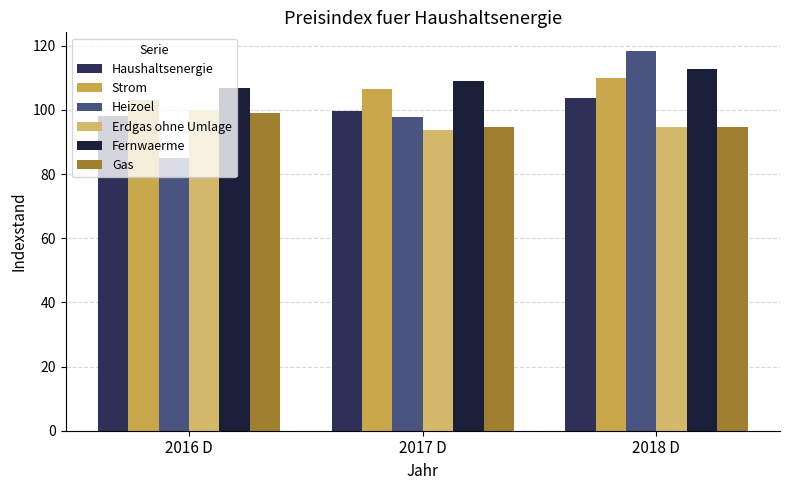

Reading left to right, transcribe all the data shown in this chart.

Haushaltsenergie: 98.2	99.6	103.8
Strom: 103.2	106.6	110.0
Heizoel: 84.9	97.7	118.3
Erdgas ohne Umlage: 100.1	93.8	94.6
Fernwaerme: 106.9	109.0	112.7
Gas: 99.1	94.6	94.6